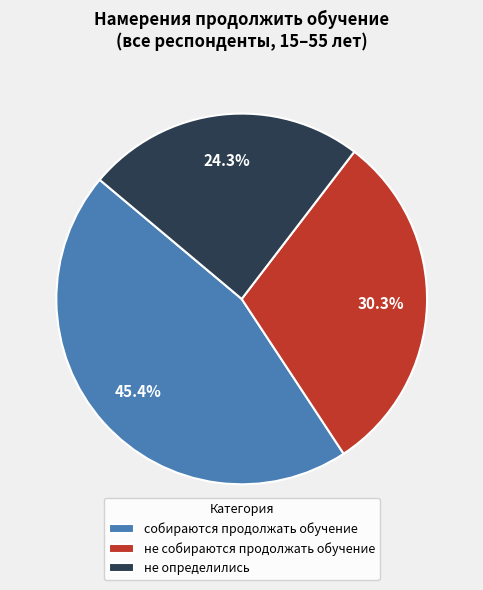

What is the total percentage of не определились and не собираются продолжать обучение?

54.6%